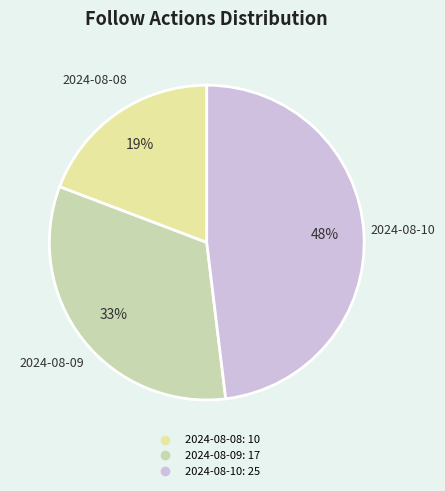

Between 2024-08-10 and 2024-08-08, which is larger?

2024-08-10